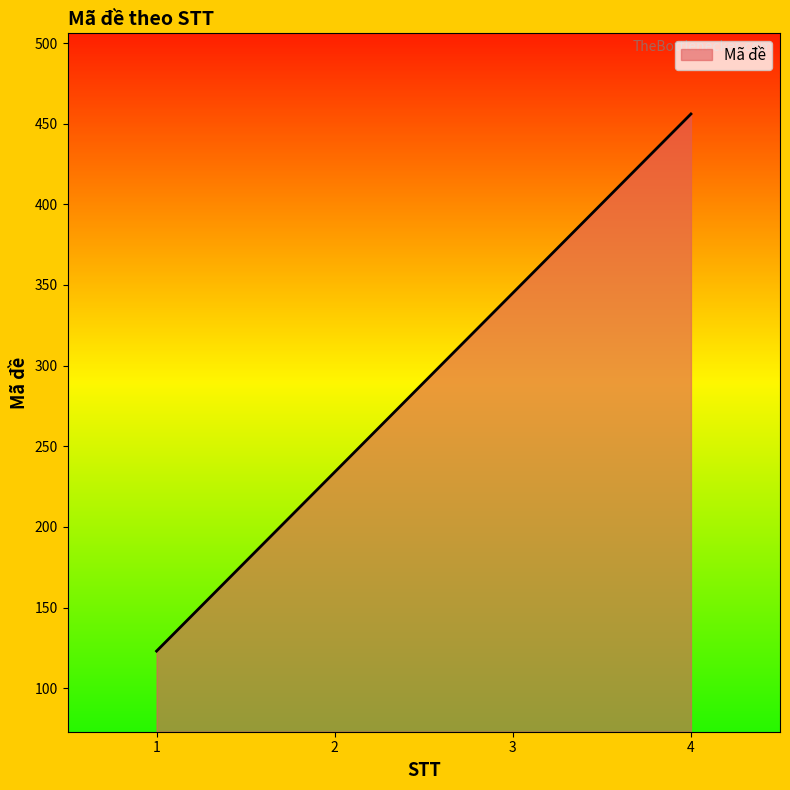

Count the values in the range 234 to 456.

3